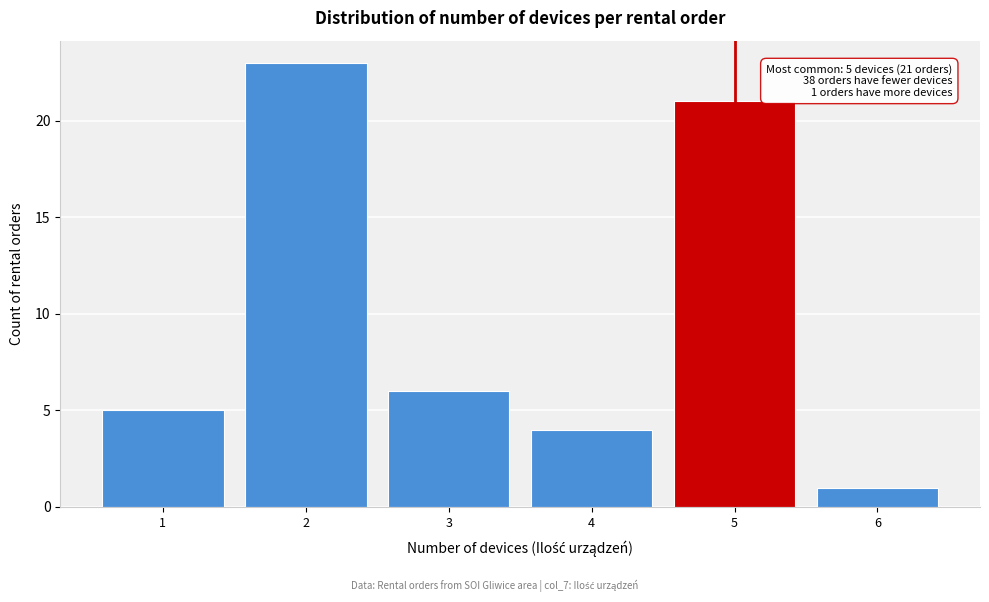

Over which range of the x-axis is the bar tallest?

1.5 to 2.5